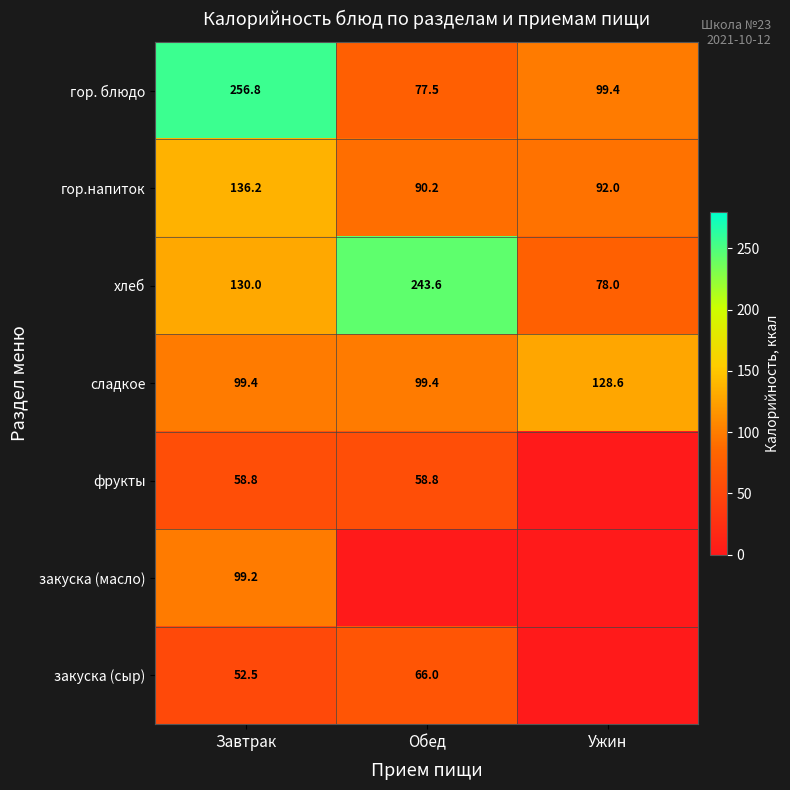

At which label is гор. блюдо closest to 167?

Ужин